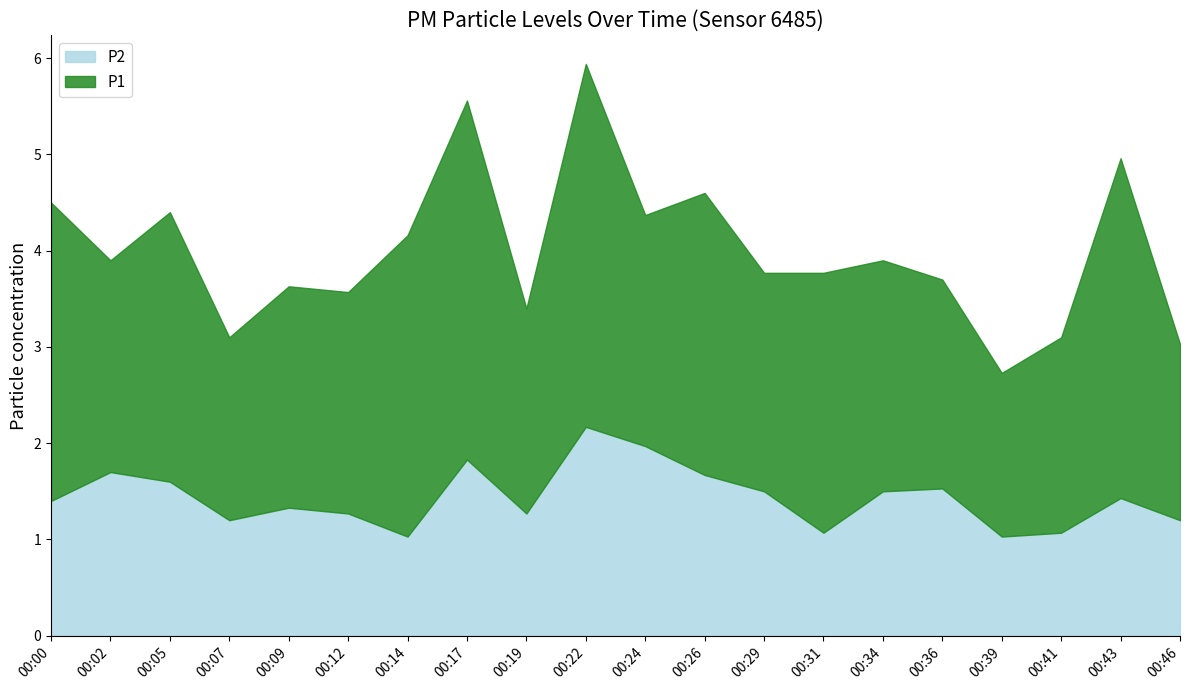

Does the chart display data point markers on the line(s)?

No